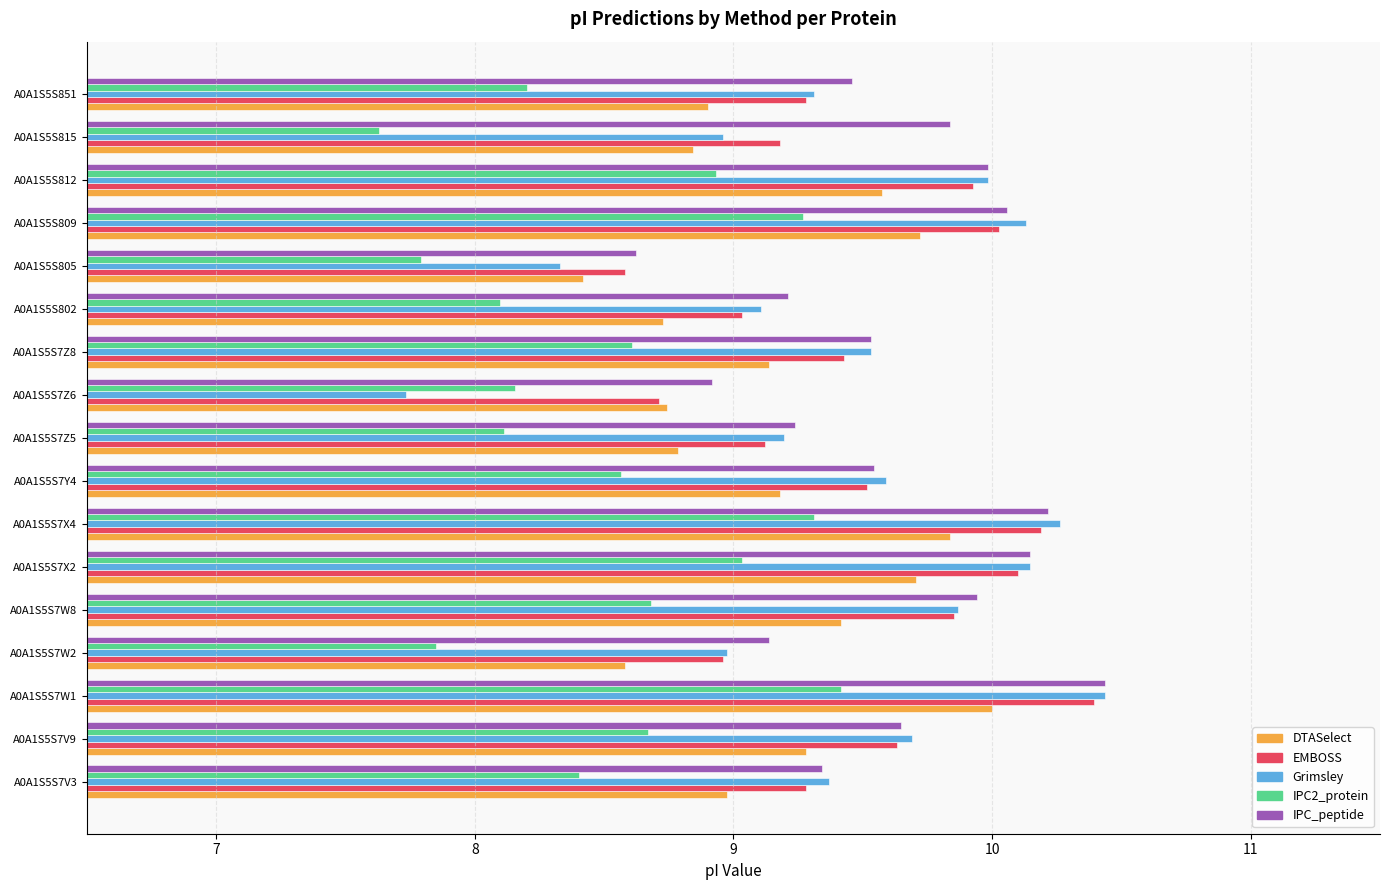

What is the difference between the maximum and second lowest values in the DTASelect series?

1.4